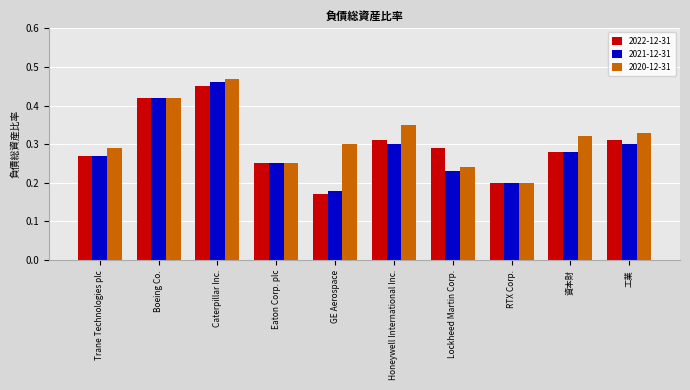

What is the label of the 9th bar from the right?

Boeing Co.